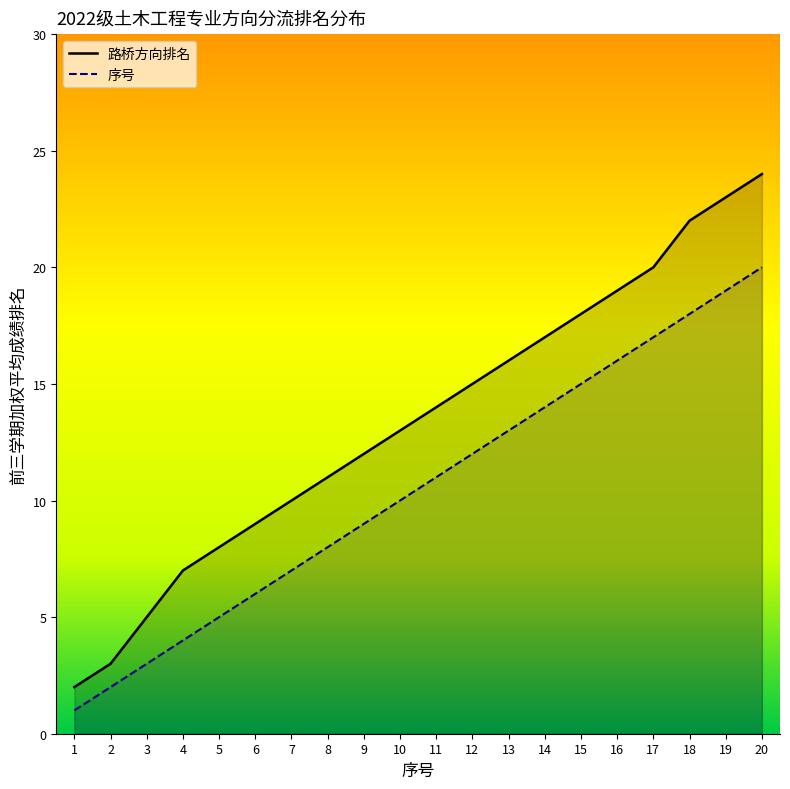

List the series in order of their overall mean, highest first.

路桥方向, 序号